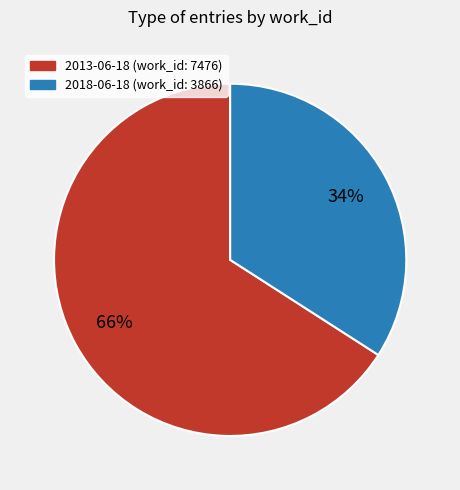

Rank the categories by value from highest to lowest.

2013-06-18, 2018-06-18